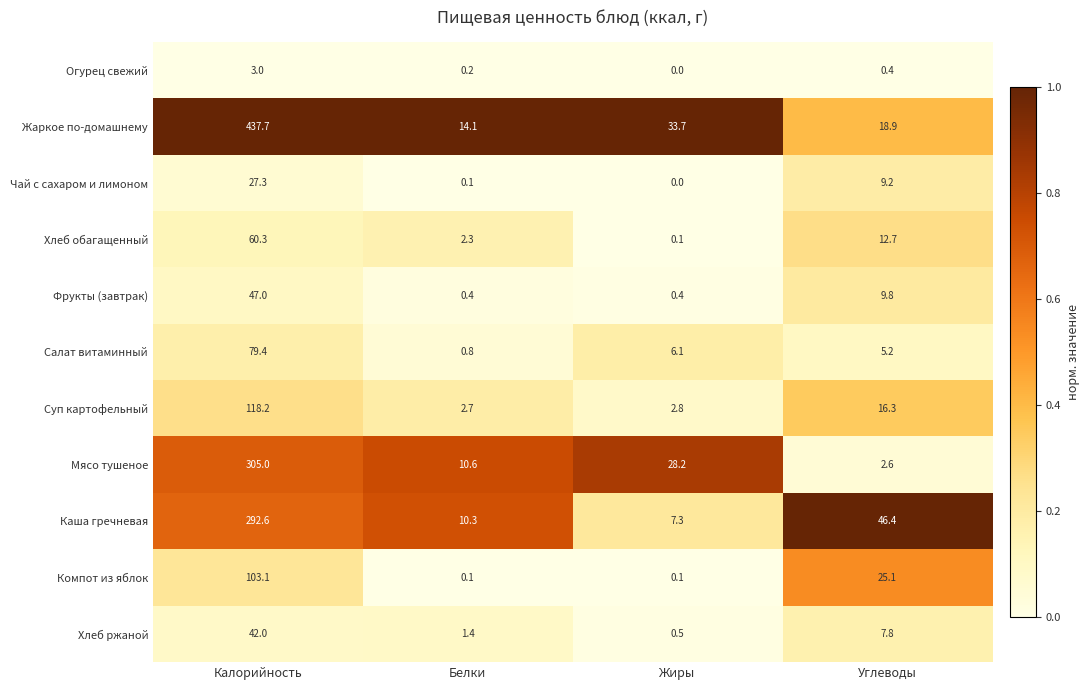

What is the sum of the Чай с сахаром и лимоном values at Углеводы and Белки?

9.3